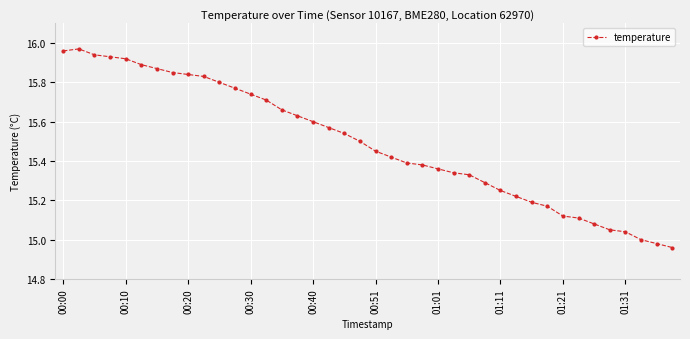

True or false: there are more than 0 points higher than both neighbors.

True